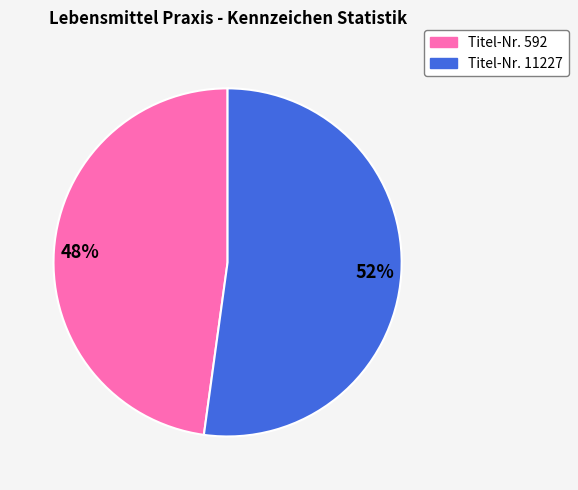

To the nearest percent, what is the average slice percentage?

50%